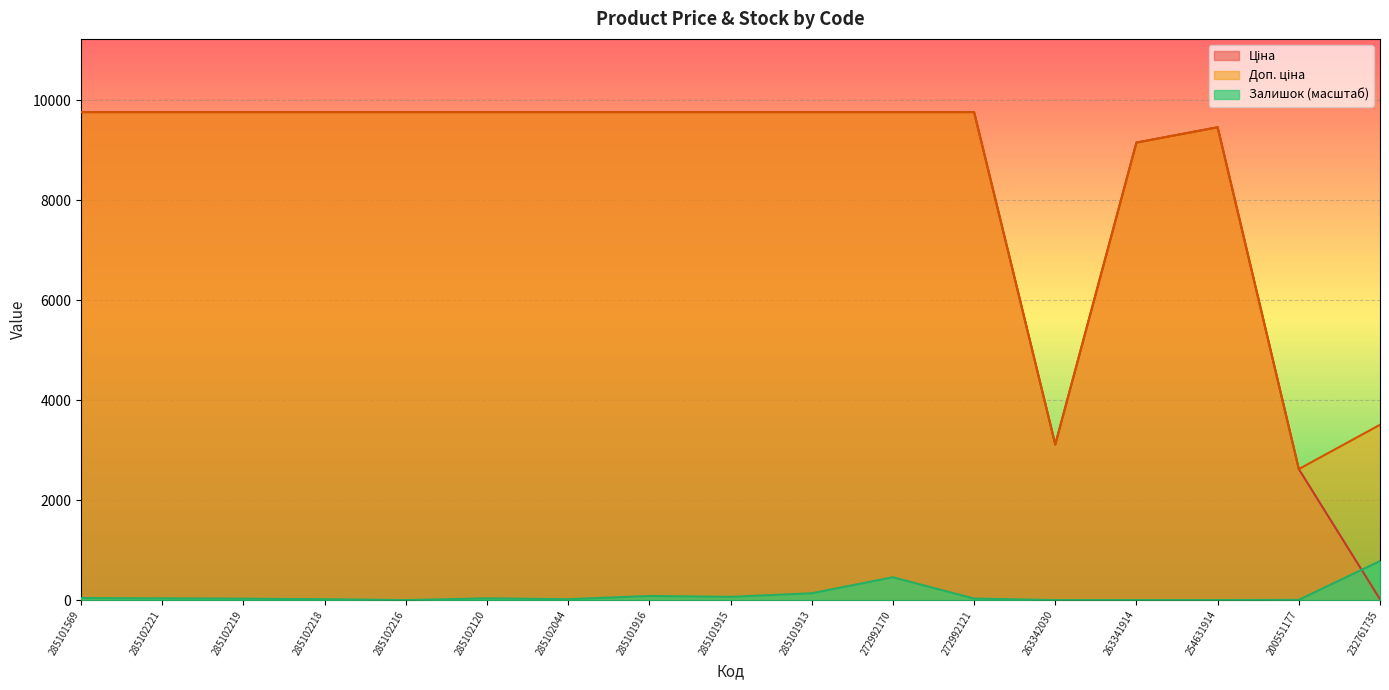

What is the sum of all Доп. ціна values?

145030.3